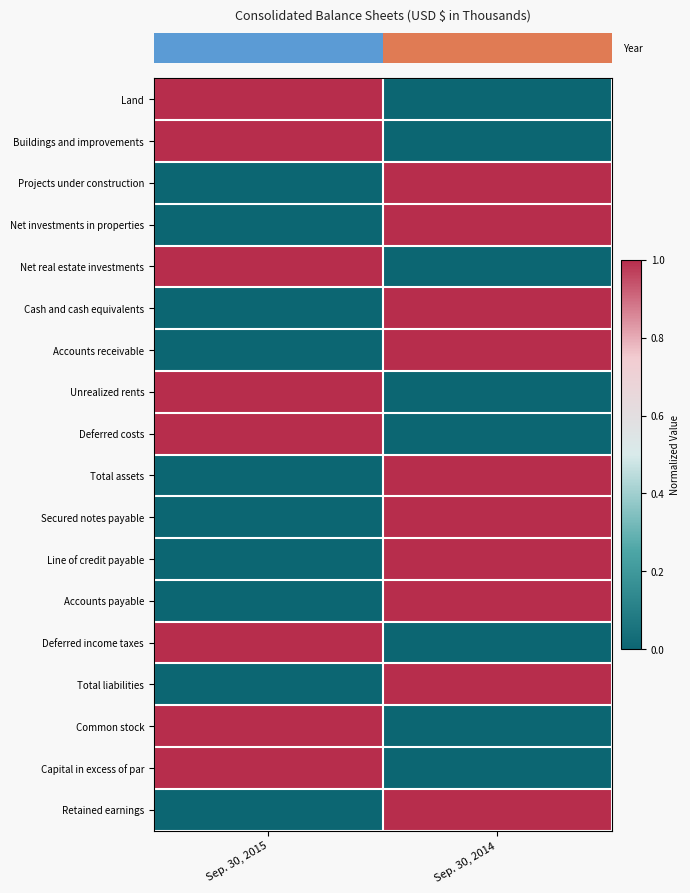

What is the greatest value displayed?

1